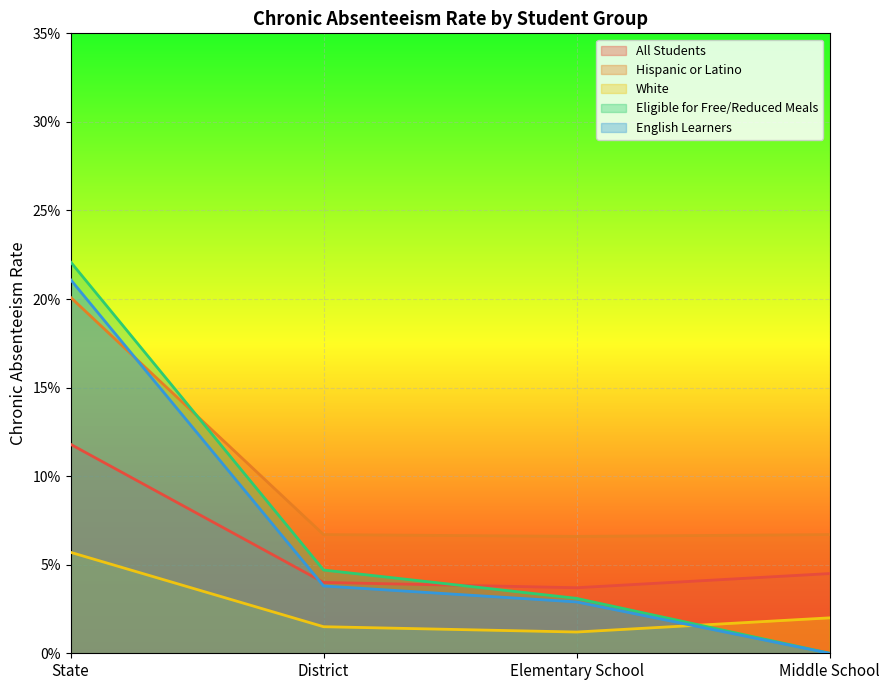

Where is the first local minimum for All Students?

Elementary School